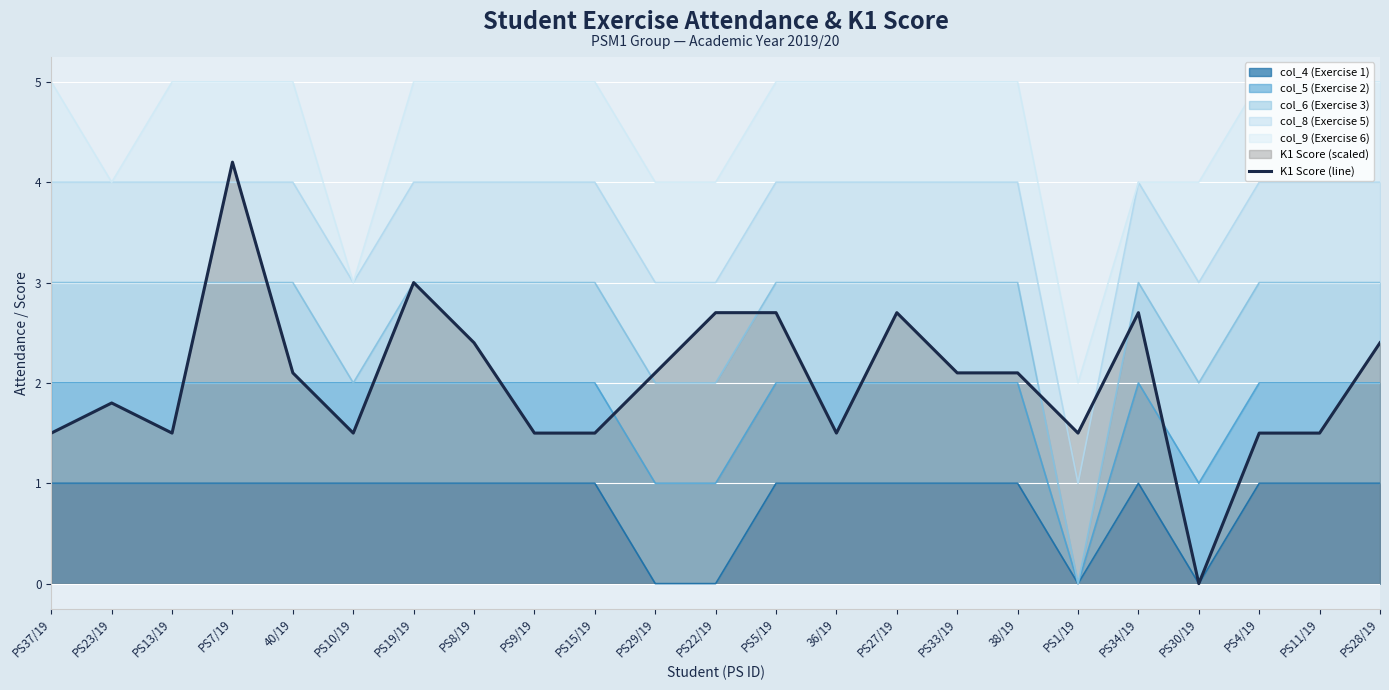

What is the average value?

2.0